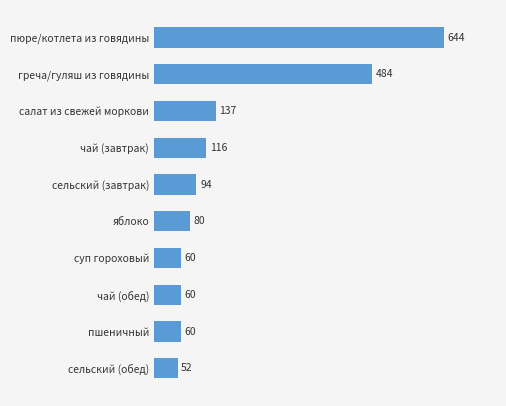

What is the change in value from суп гороховый to чай (завтрак)?

+56